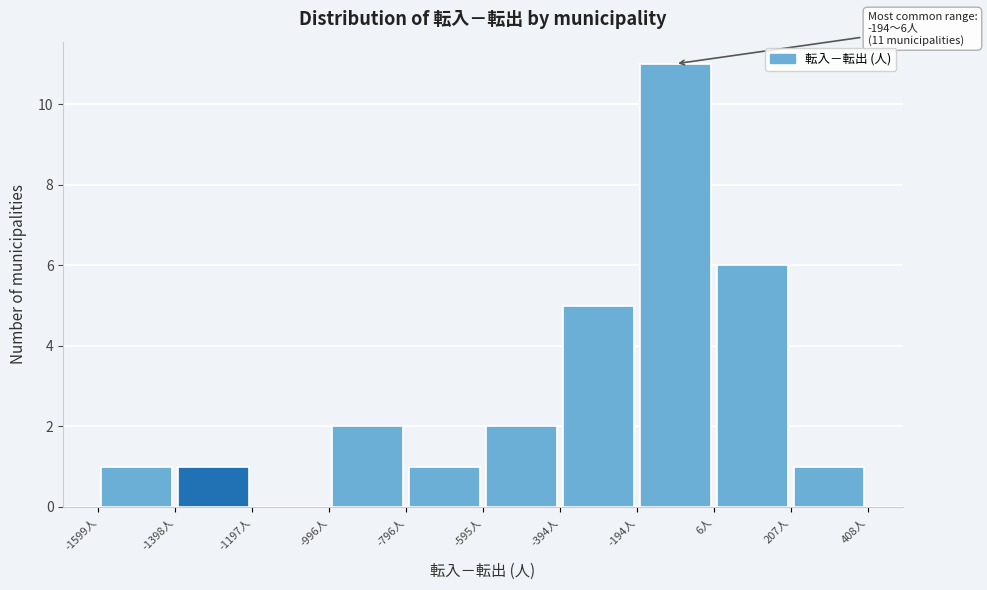

Which range on the x-axis has the tallest bar?

-200 to 0